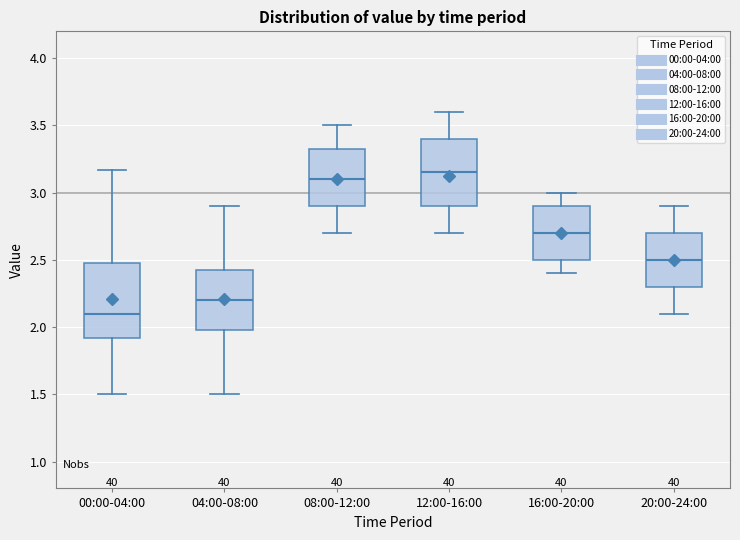

Reading left to right, transcribe this box plot: for each box, give where its median line is, the range the box spans, and where its two whiskers end, as read against the y-axis. The values are not printed on the chart, so give them approximately, as read against the axis.

00:00-04:00: median 2.10, box 1.90 to 2.50, whiskers 1.50 to 3.15
04:00-08:00: median 2.20, box 2.00 to 2.45, whiskers 1.50 to 2.90
08:00-12:00: median 3.10, box 2.90 to 3.35, whiskers 2.70 to 3.50
12:00-16:00: median 3.15, box 2.90 to 3.40, whiskers 2.70 to 3.60
16:00-20:00: median 2.70, box 2.50 to 2.90, whiskers 2.40 to 3.00
20:00-24:00: median 2.50, box 2.30 to 2.70, whiskers 2.10 to 2.90